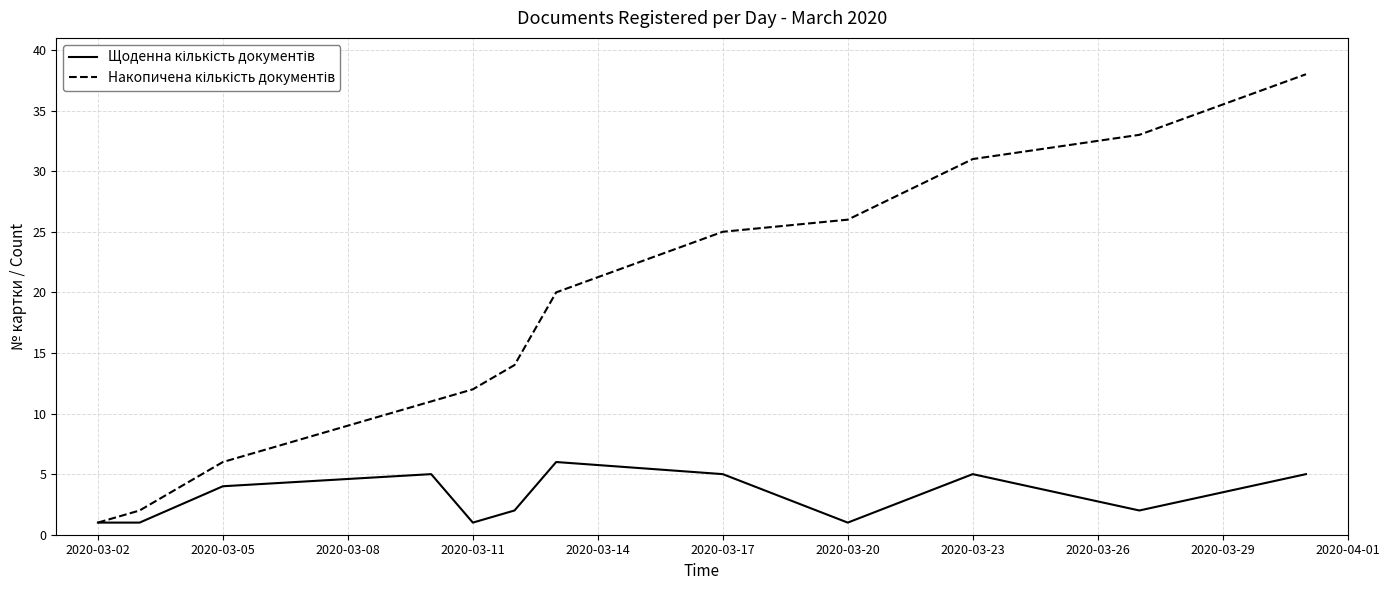

What is the difference between the second highest and minimum values in the Щоденна кількість документів series?

4